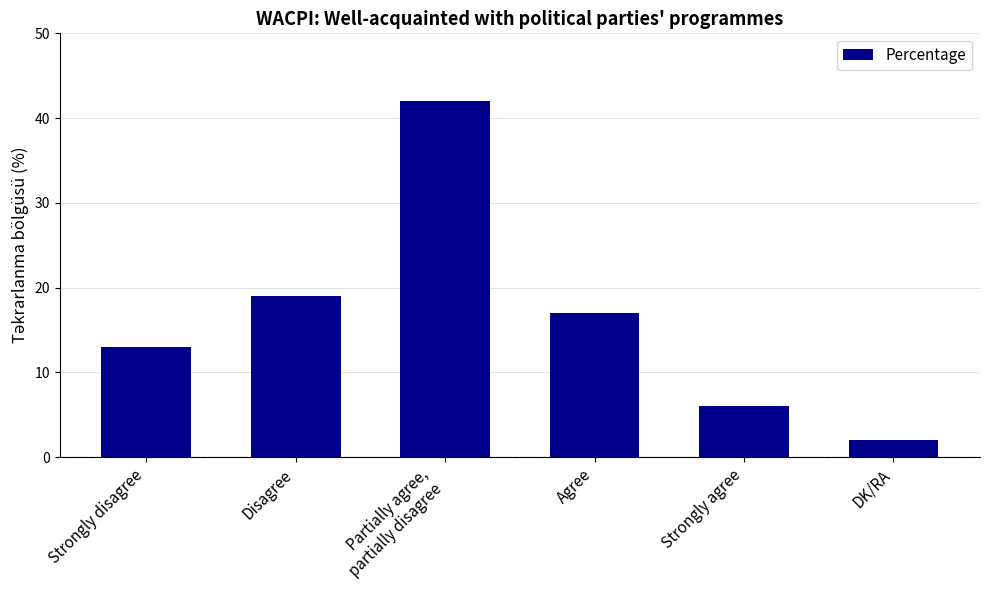

List the labels in order of value, smallest first.

DK/RA, Strongly agree, Strongly disagree, Agree, Disagree, Partially agree,
partially disagree